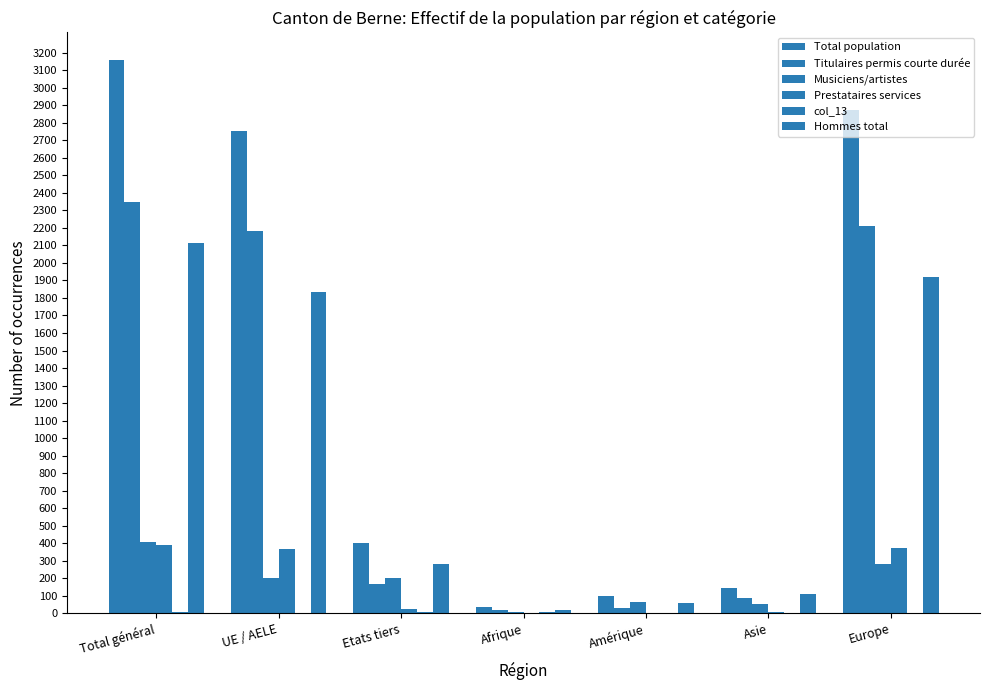

Which category has the highest value in the col_13 series?

Total général